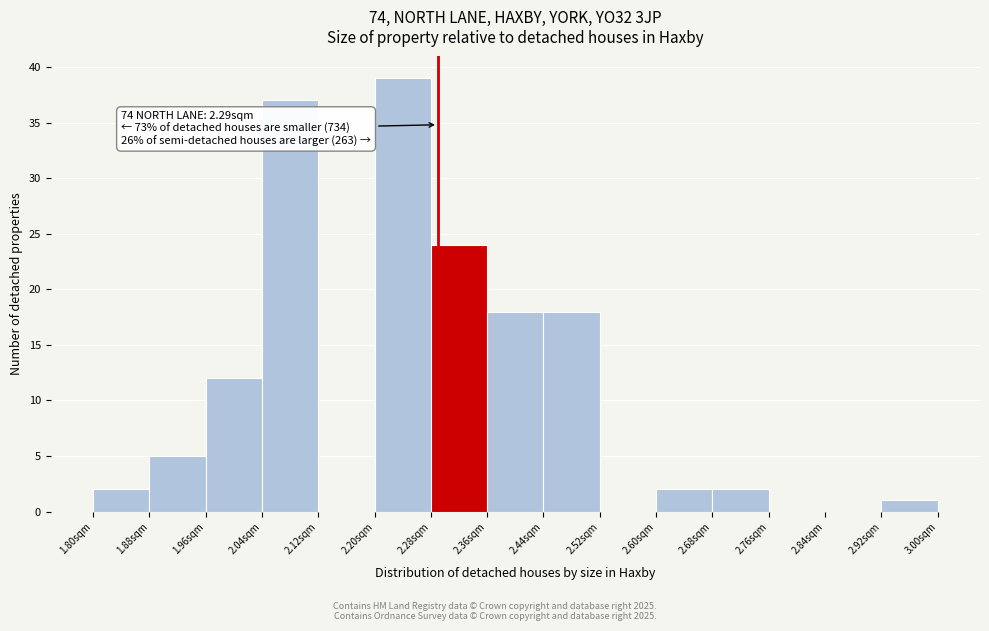

Over which range of the x-axis is the bar tallest?

2.20 to 2.28